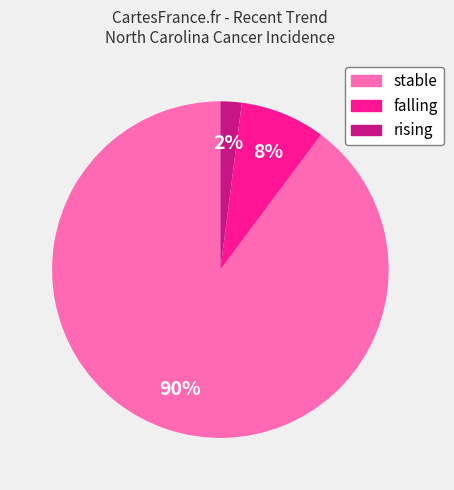

Does stable represent more than half of the total?

Yes